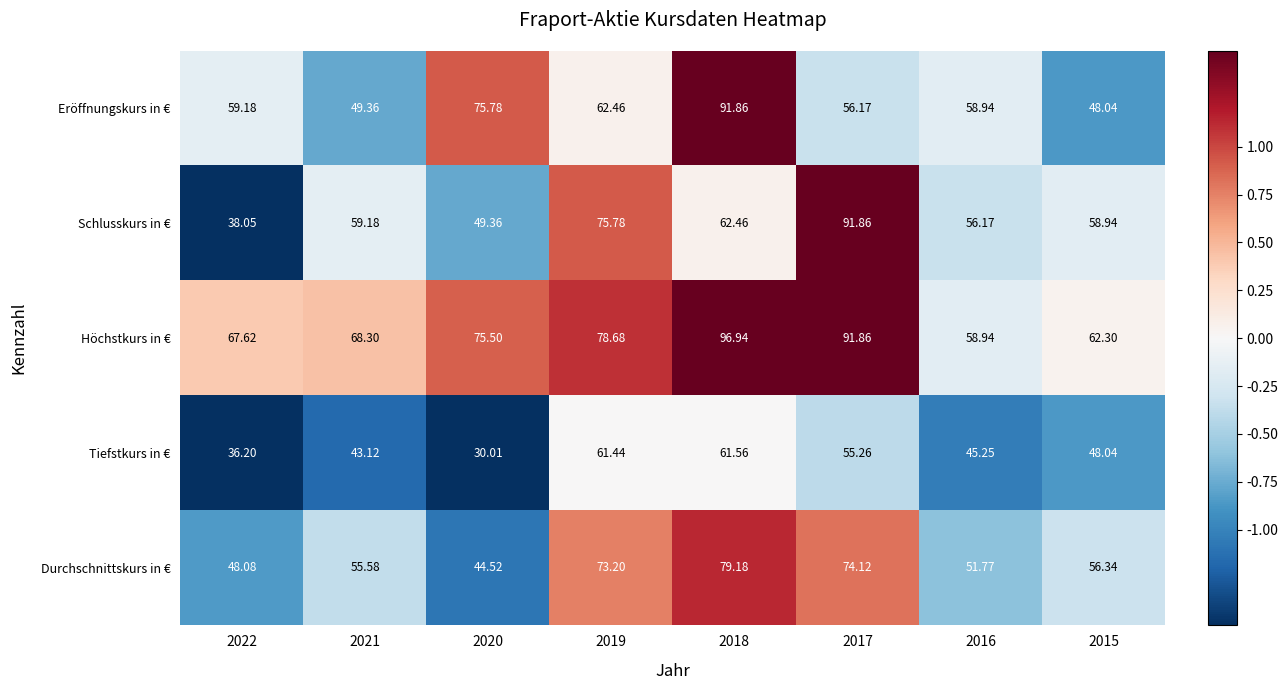

At which category is the sum across all series the highest?

2018